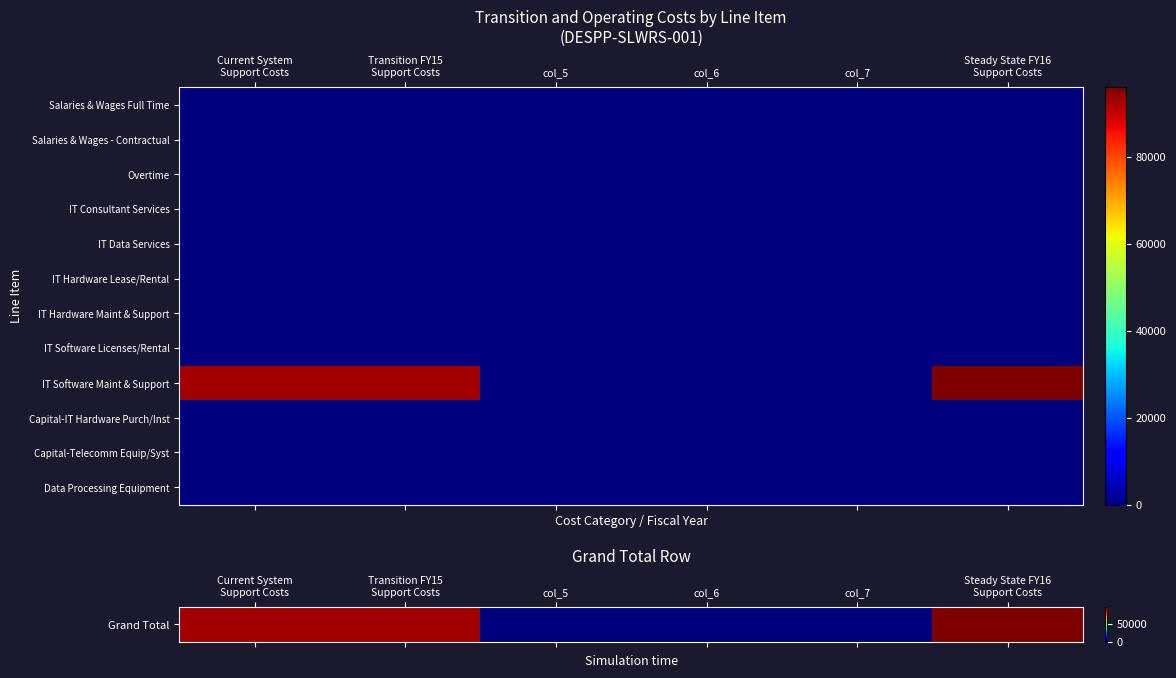

What is the difference between the highest and lowest values at Steady State FY16
Support Costs?

95965